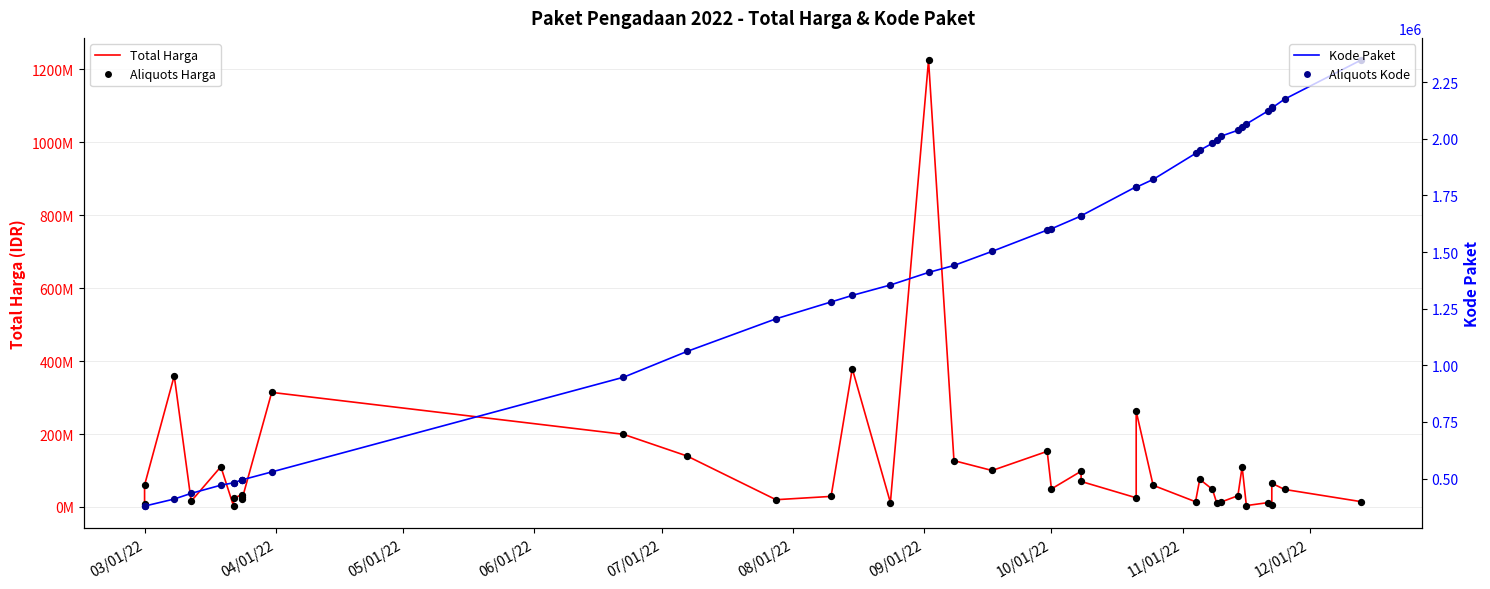

What are all the series names shown in the legend?

Total Harga, Aliquots Harga, Kode Paket, Aliquots Kode